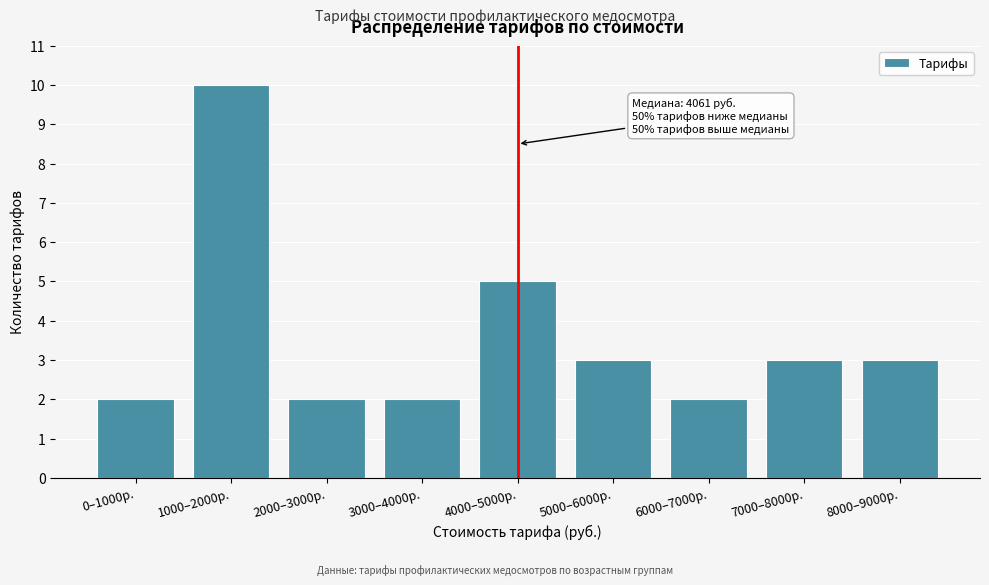

Reading left to right, extract all data points from this chart.

0–1000р.=2	1000–2000р.=10	2000–3000р.=2	3000–4000р.=2	4000–5000р.=5	5000–6000р.=3	6000–7000р.=2	7000–8000р.=3	8000–9000р.=3